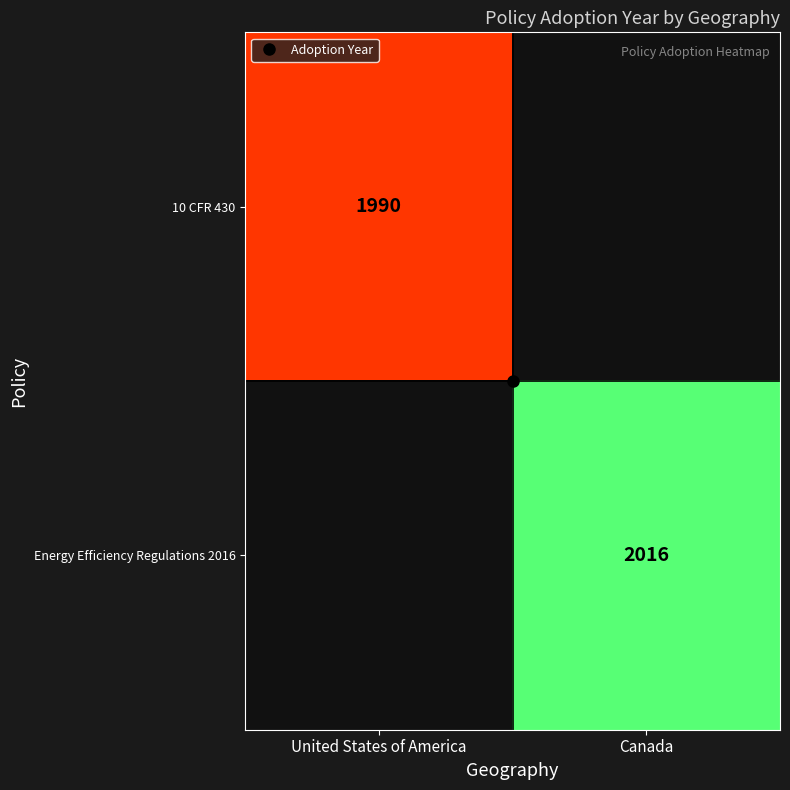

Rank the series by their average value, from highest to lowest.

Energy Efficiency Regulations 2016, 10 CFR 430